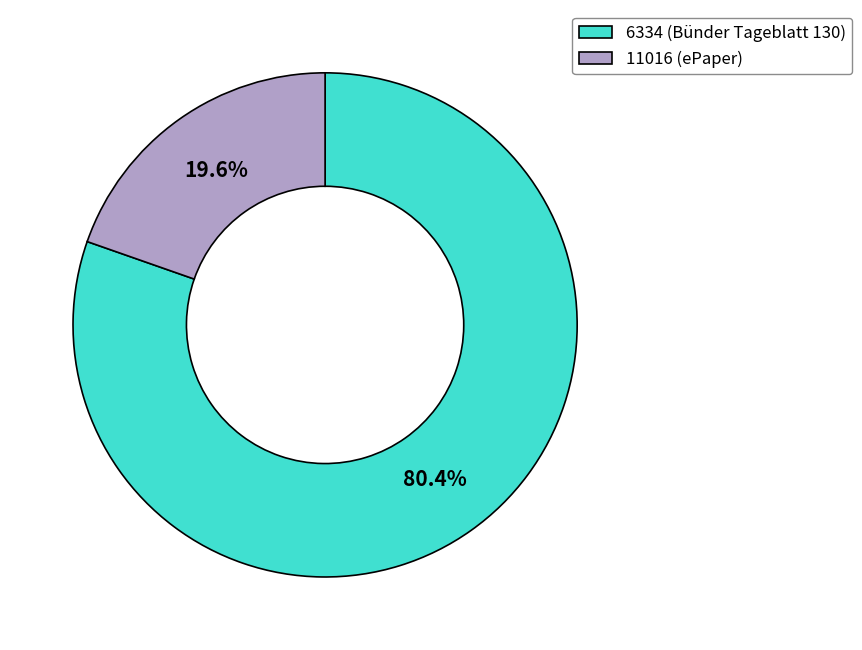

To the nearest percent, what portion does 6334 represent?

80%